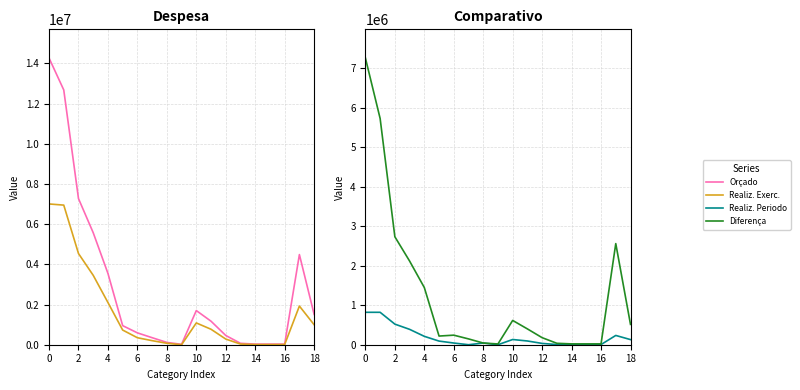

How many data points does each series have?

19